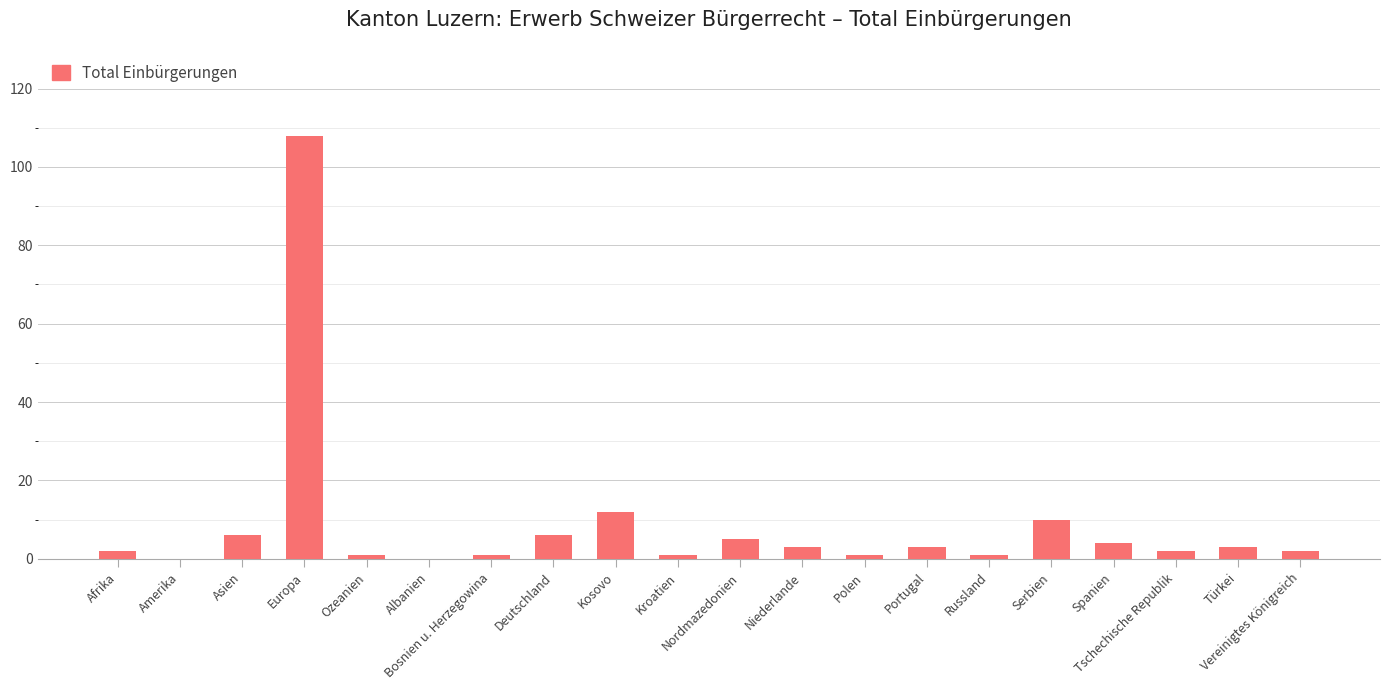

Where is the data nearest to the value 54?

Kosovo